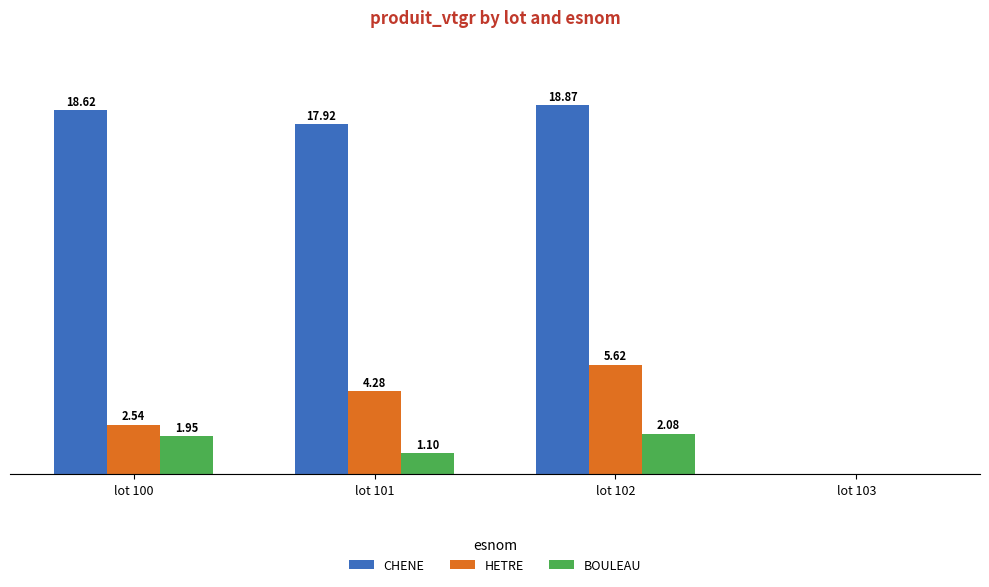

Is the value of HETRE at lot 103 greater than the value of BOULEAU at lot 102?

No